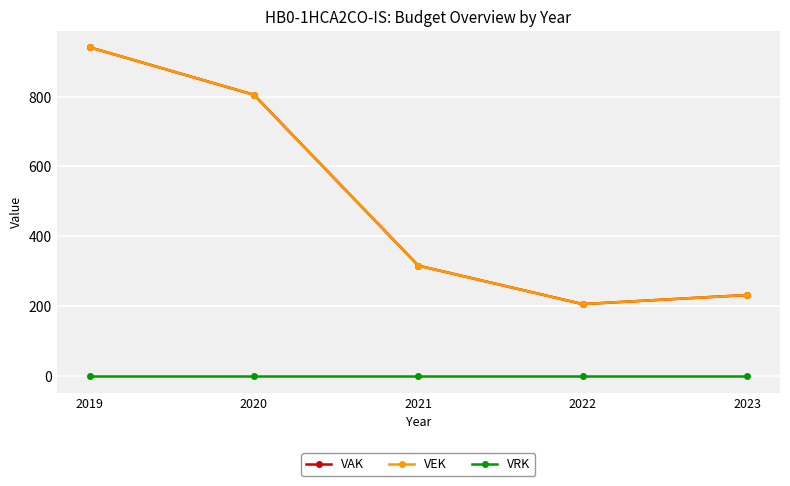

Which category has the highest value across all series?

2019